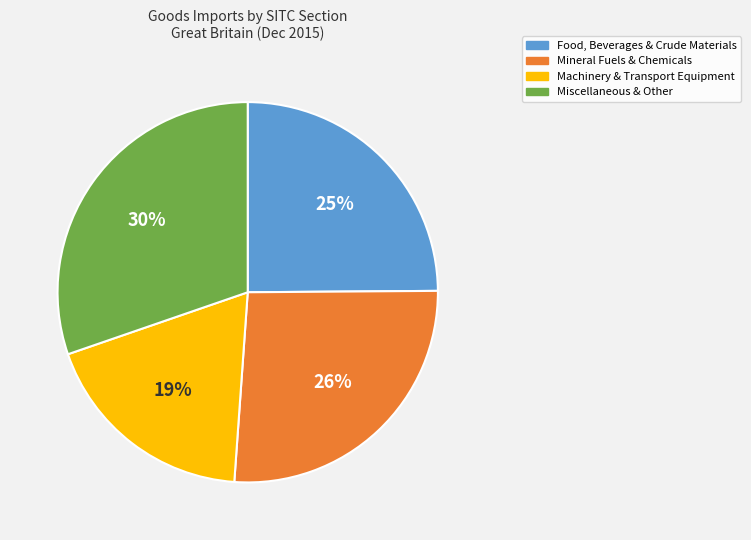

Approximately how many times larger is the value at Machinery & Transport Equipment compared to Miscellaneous & Other?

0.6